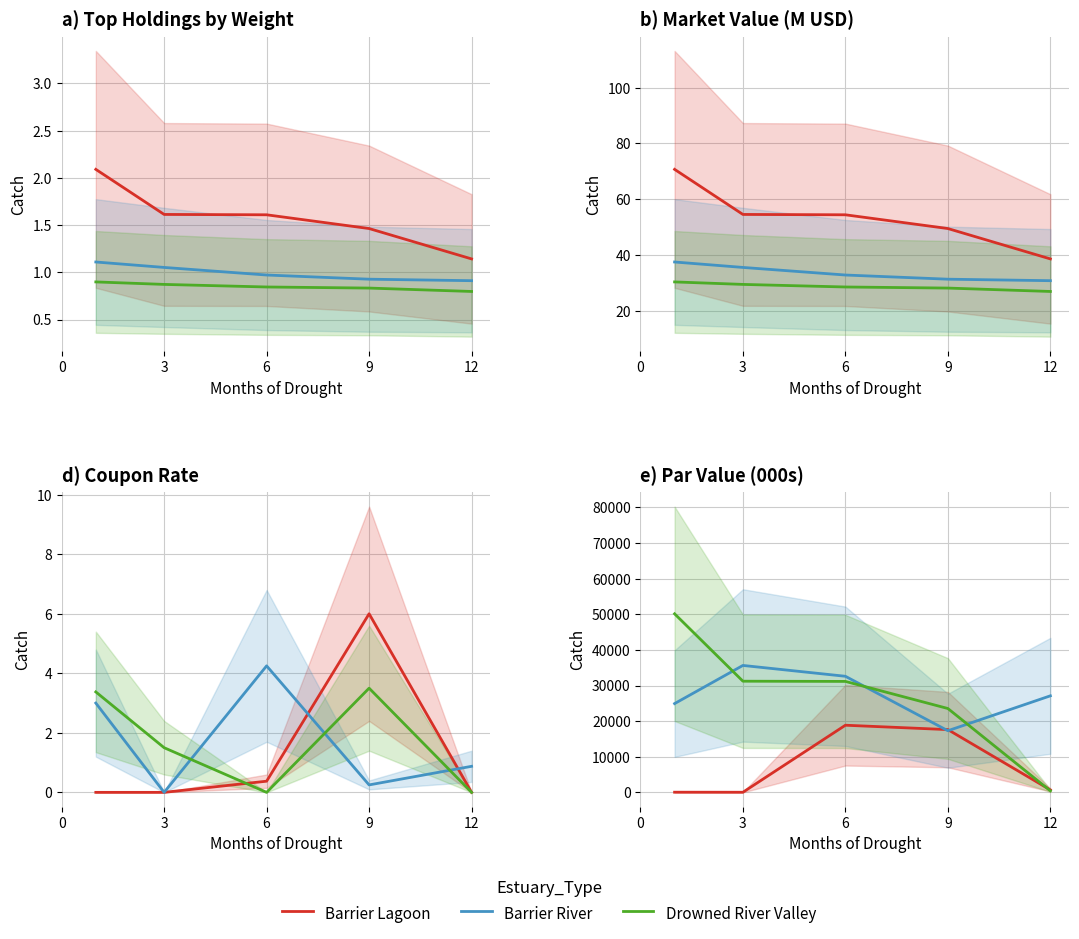

What is the sum of all Barrier Lagoon values?

37292.0